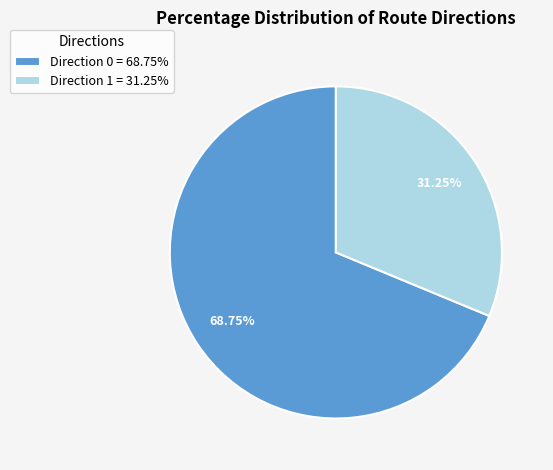

Rank the categories by value from highest to lowest.

Direction 0, Direction 1